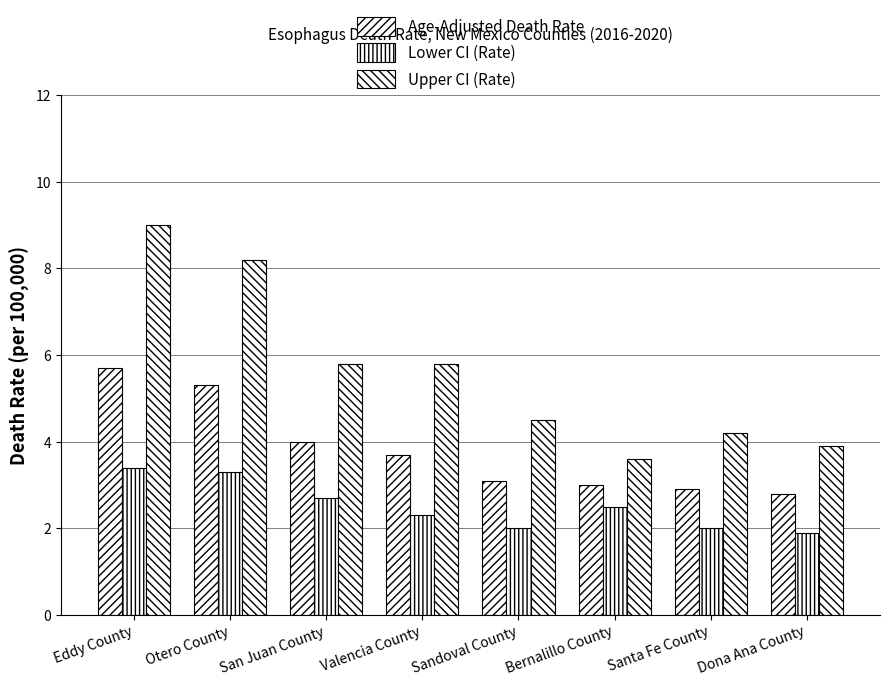

What is the total value across all series at Valencia County?

11.8